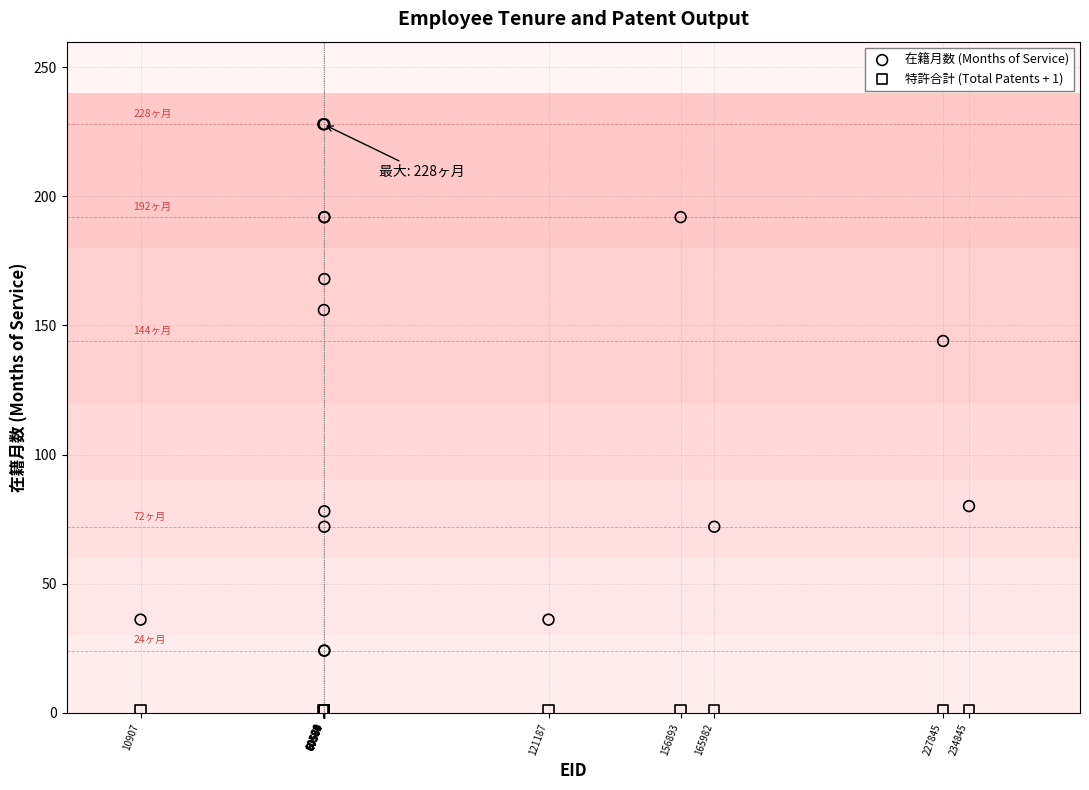

What are all the series names shown in the legend?

在籍月数 (Months of Service), 特許合計 (Total Patents + 1)